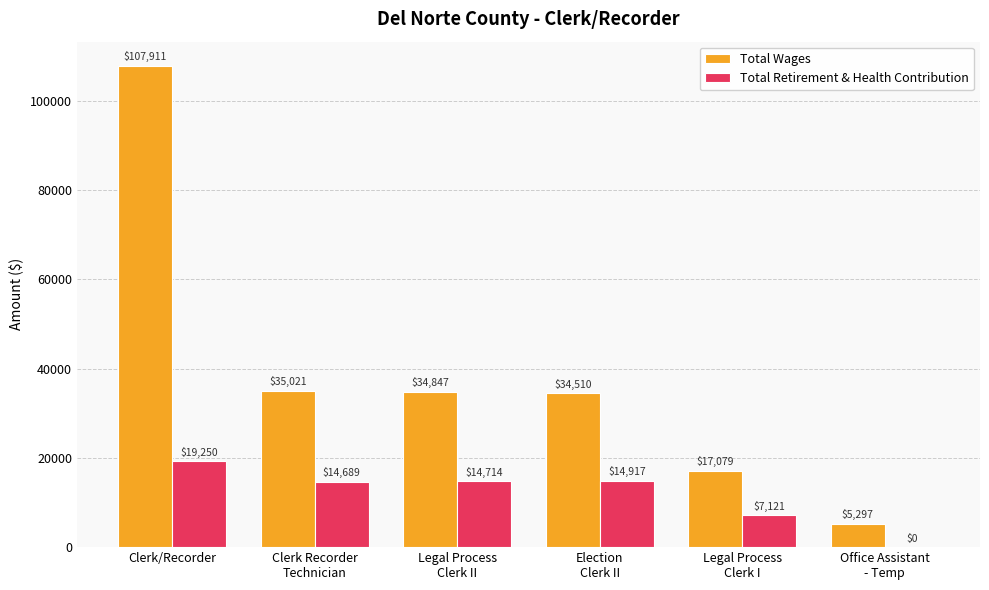

What is the sum of all Total Retirement & Health Contribution values?

70691